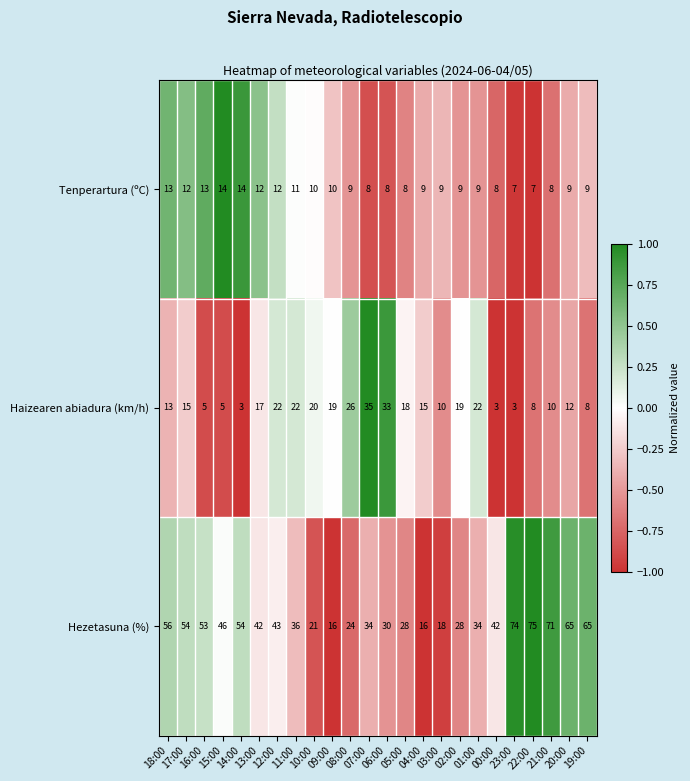

What is the approximate value of Haizearen abiadura (km/h) at 16:00?

5